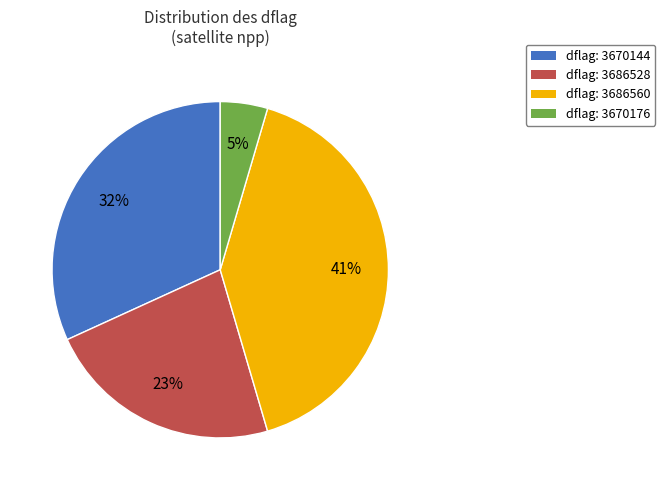

Is there any slice that represents more than half of the pie?

No